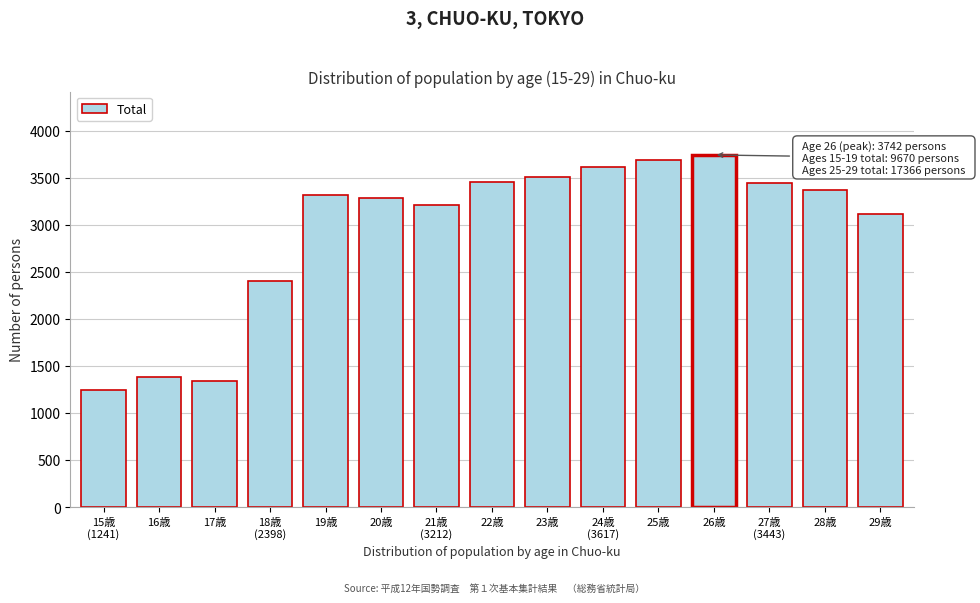

What value does the data have at 29歳, to the nearest 50?

3100